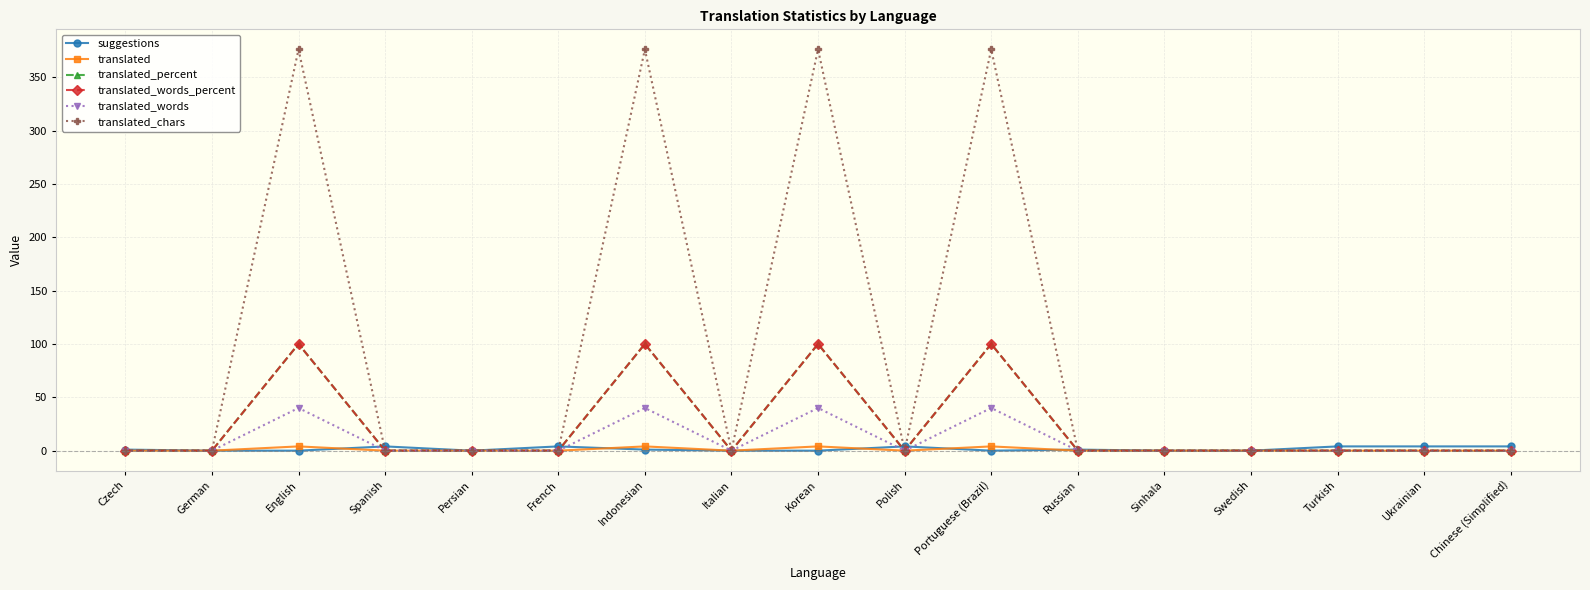

Does the chart have visible grid lines?

Yes